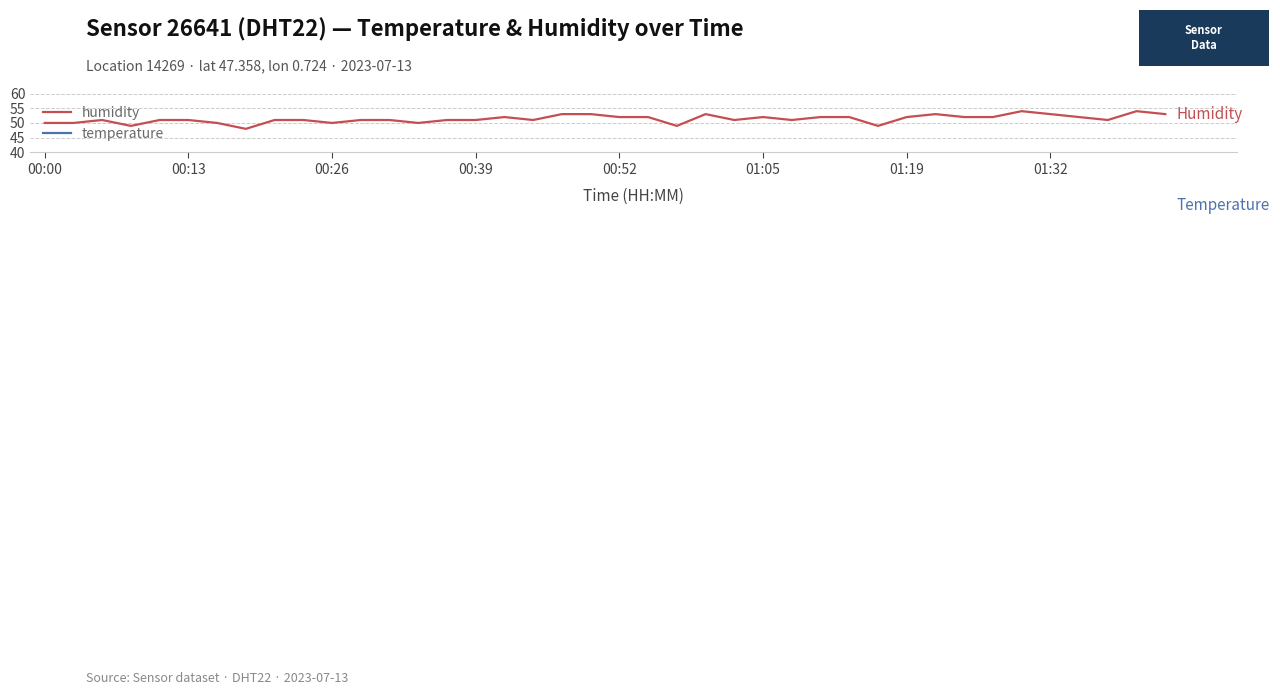

Where is humidity nearest to the value 51?

00:26